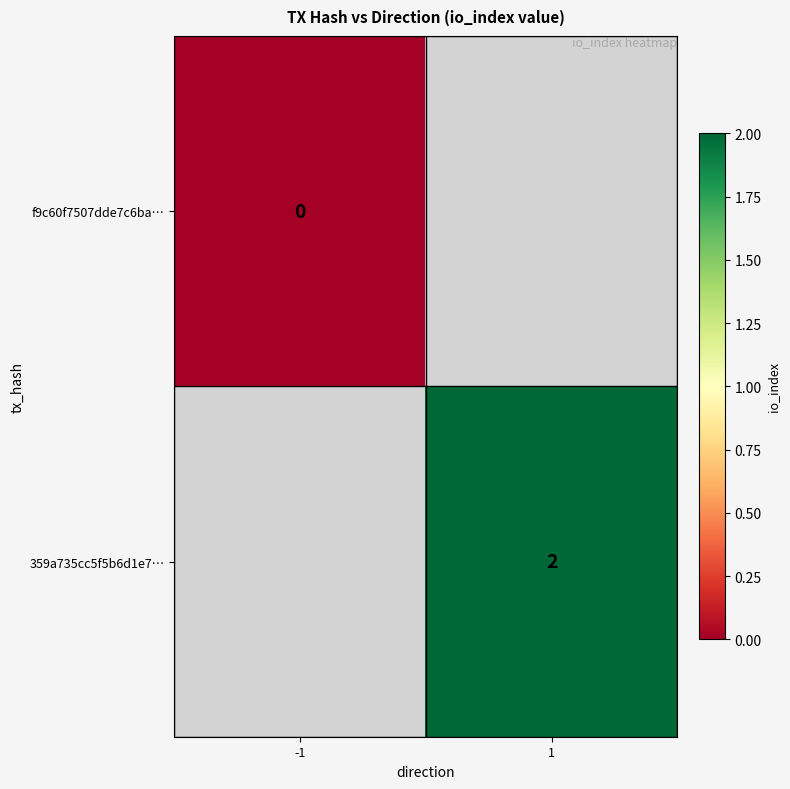

At which category does the chart reach its peak across all series?

1